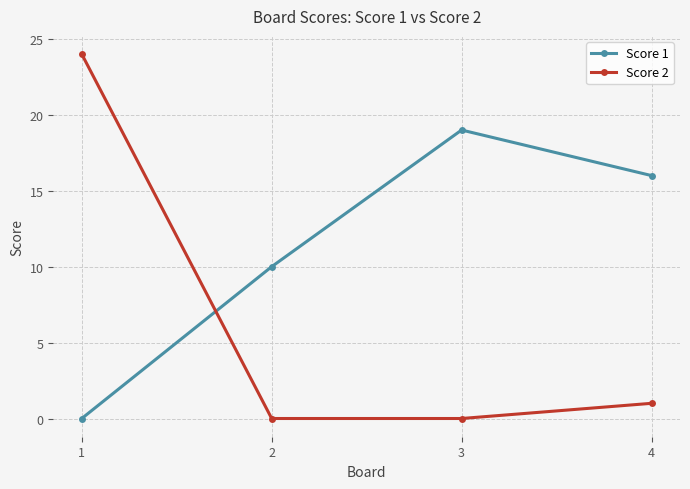

Which series has the largest range (max minus min)?

Score 2